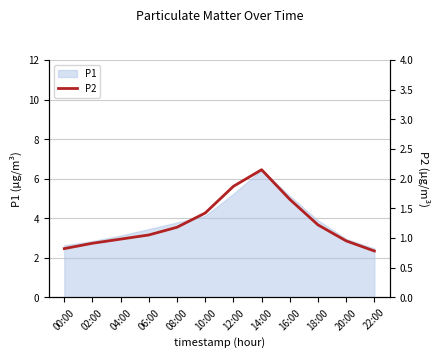

The P1 series shows 3.8 at 08:00. True or false?

True